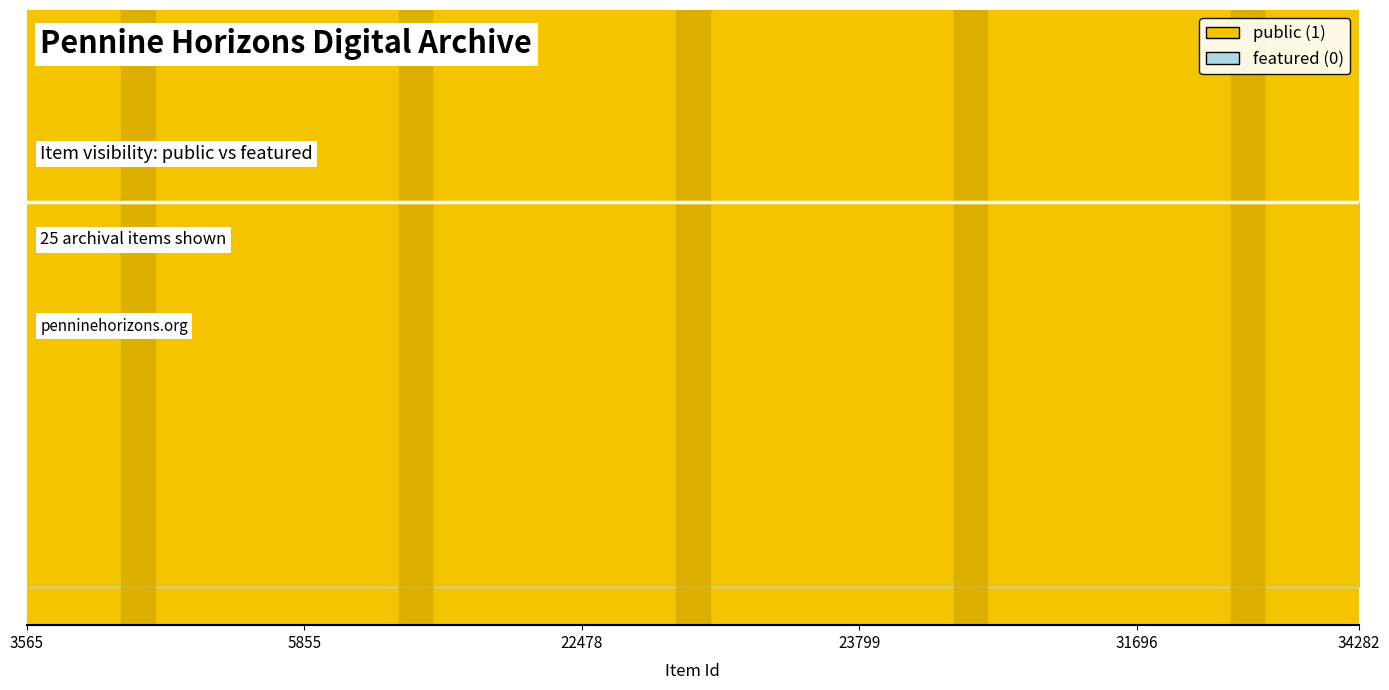

Which series has the largest range (max minus min)?

public